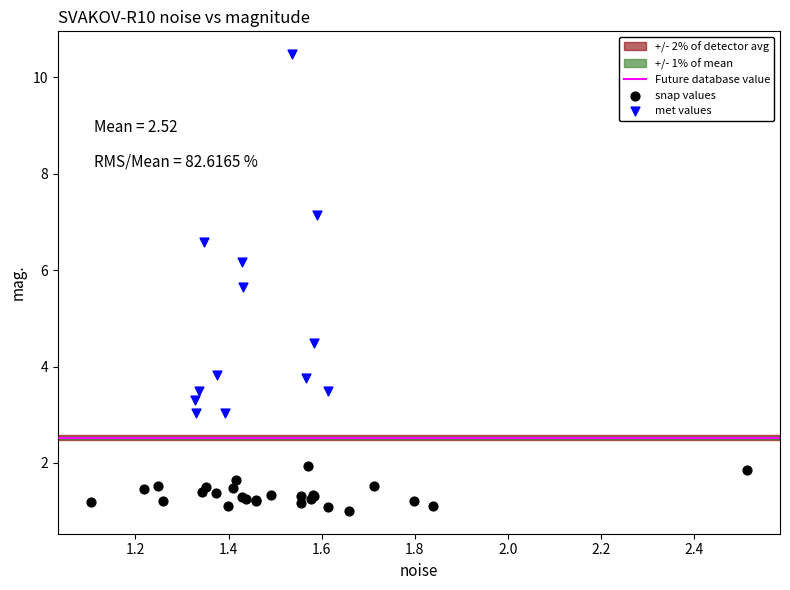

Which series contains the highest Y value?

met values